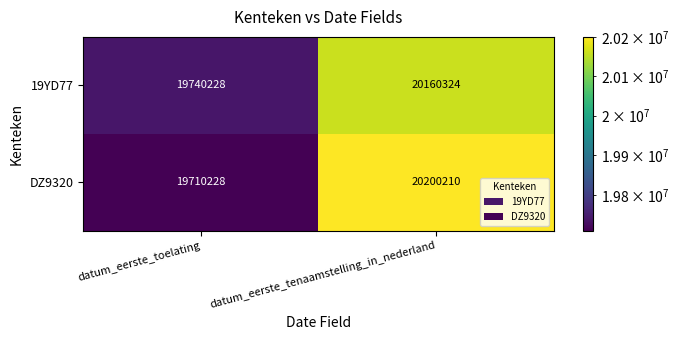

List the series in order of their overall mean, highest first.

DZ9320, 19YD77